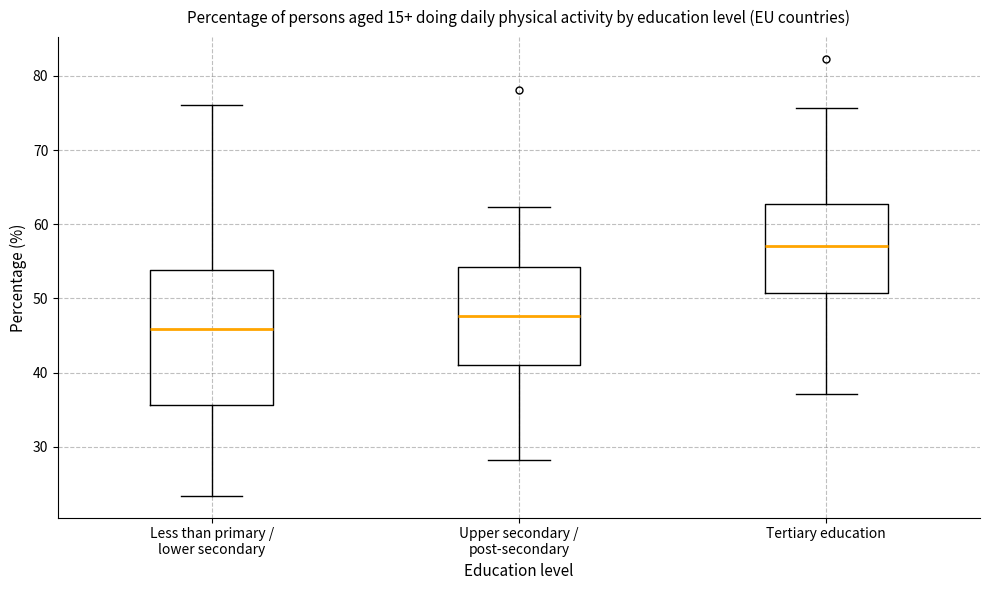

Which box is the tallest, from its lower edge to its upper edge?

Less than primary / lower secondary